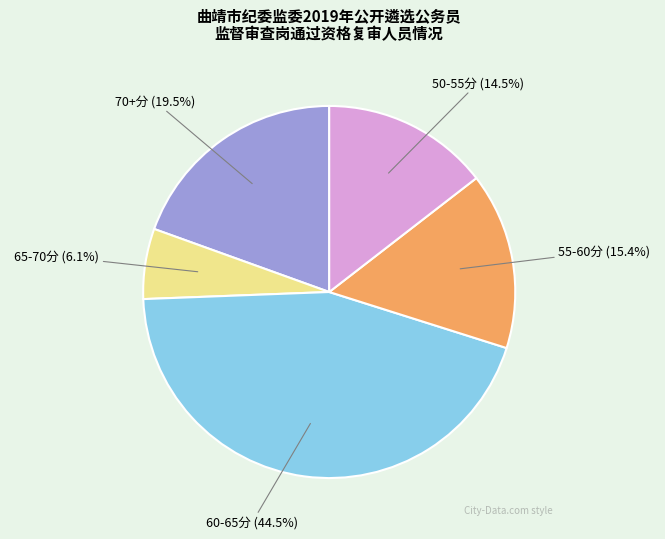

Is there any slice that represents more than half of the pie?

No